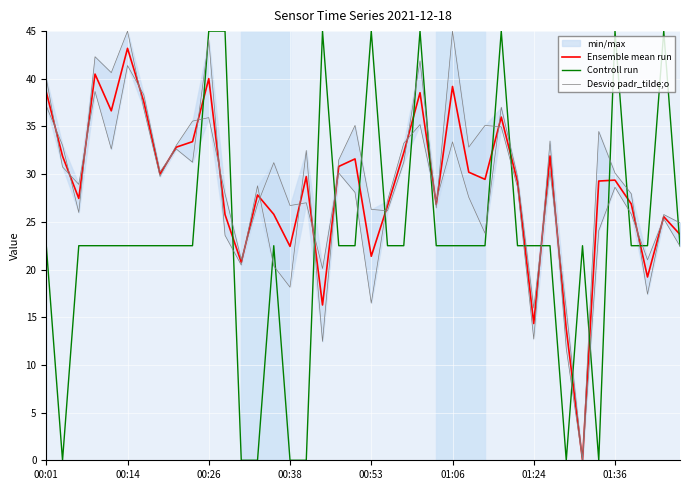

True or false: Ensemble mean run has more than 0 interior local peaks.

True